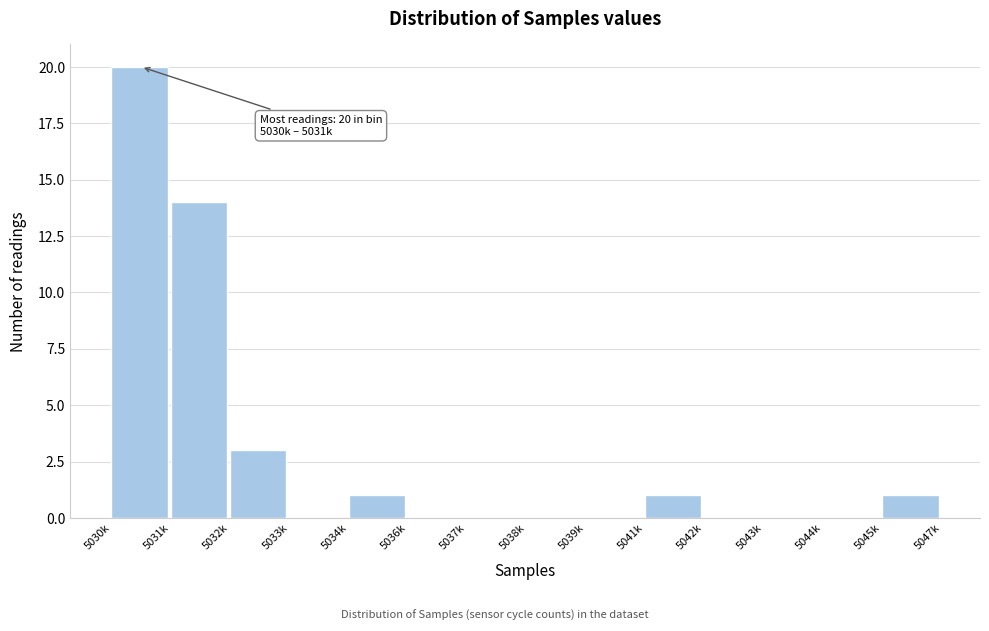

Reading right to left, list all the values displayed in this chart.

5045k=1	5044k=0	5043k=0	5042k=0	5041k=1	5039k=0	5038k=0	5037k=0	5036k=0	5034k=1	5033k=0	5032k=3	5031k=14	5030k=20